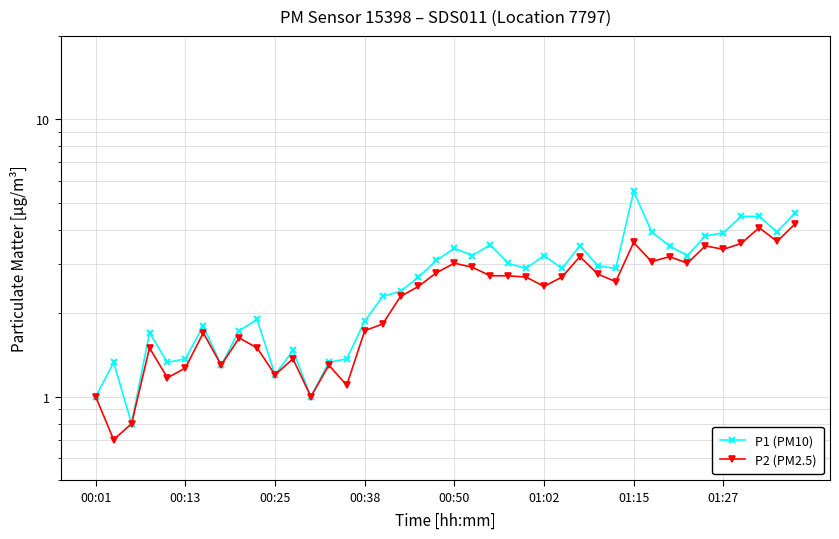

How many values in the P2 (PM2.5) series exceed 2?

23